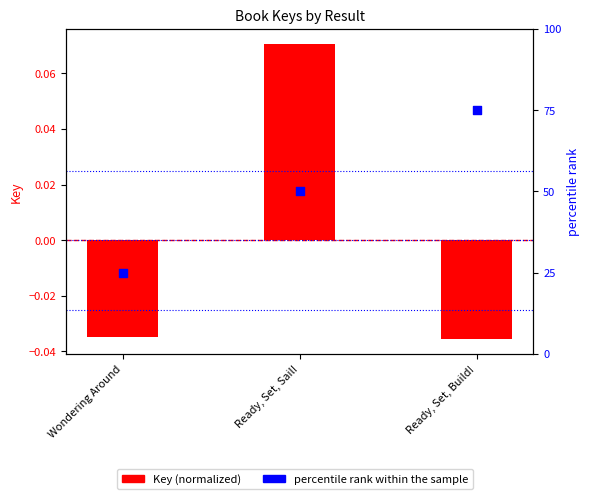

What are all the series names shown in the legend?

Key (normalized), percentile rank within the sample